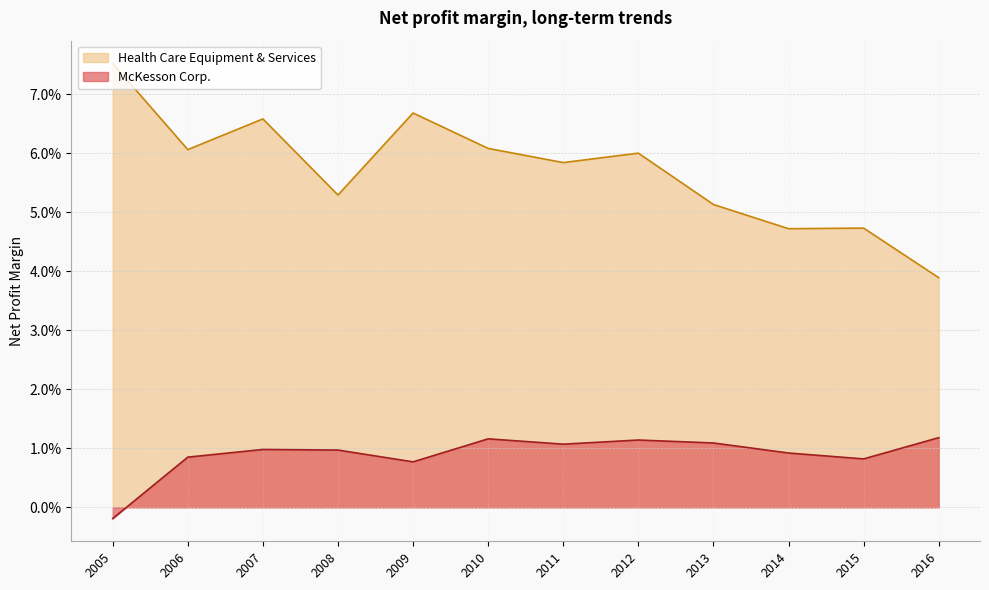

Reading right to left, transcribe all the data shown in this chart.

McKesson Corp.: 2005=-0.0	2006=0.0	2007=0.0	2008=0.0	2009=0.0	2010=0.0	2011=0.0	2012=0.0	2013=0.0	2014=0.0	2015=0.0	2016=0.0
Health Care Equipment & Services: 2005=0.1	2006=0.1	2007=0.1	2008=0.1	2009=0.1	2010=0.1	2011=0.1	2012=0.1	2013=0.1	2014=0.0	2015=0.0	2016=0.0